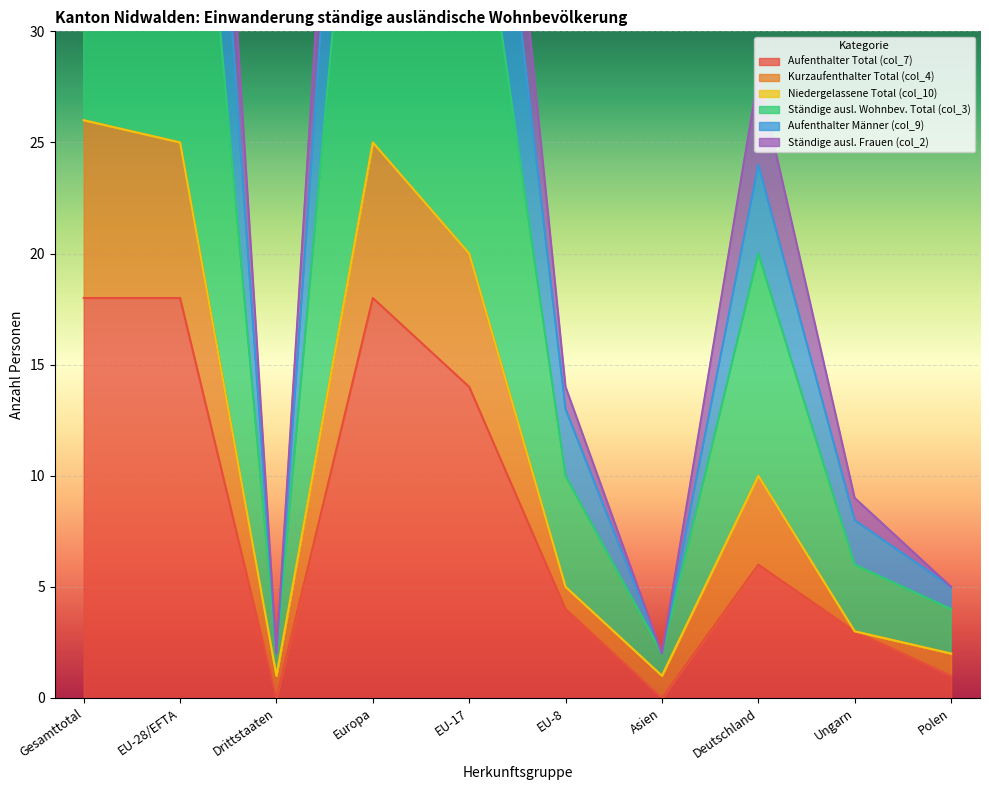

Which series has the largest total across all categories?

Ständige ausl. Frauen (col_2)